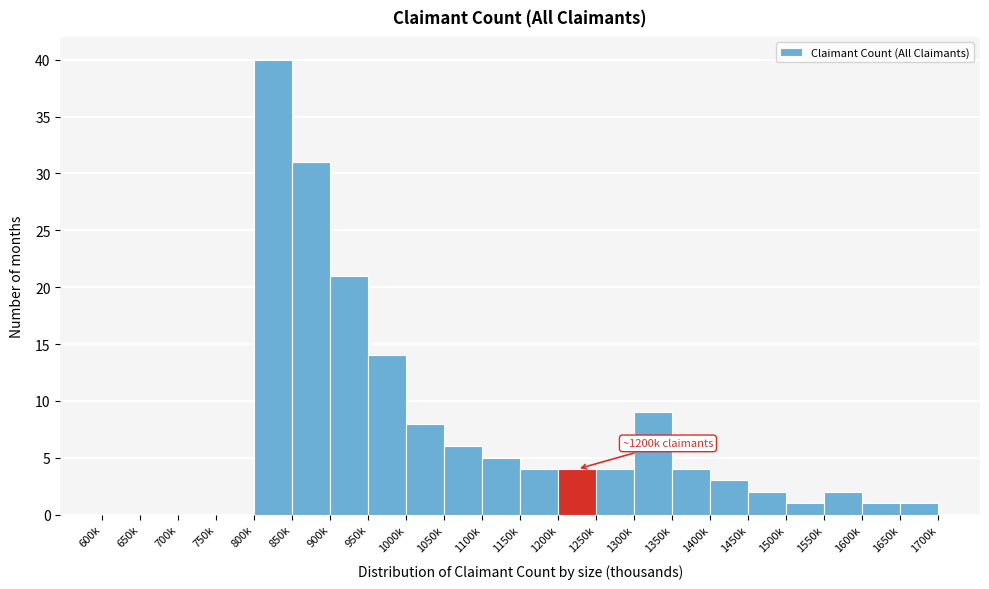

Reading left to right, what are all the values shown in this chart?

600k=0	650k=0	700k=0	750k=0	800k=40	850k=31	900k=21	950k=14	1000k=8	1050k=6	1100k=5	1150k=4	1200k=4	1250k=4	1300k=9	1350k=4	1400k=3	1450k=2	1500k=1	1550k=2	1600k=1	1650k=1